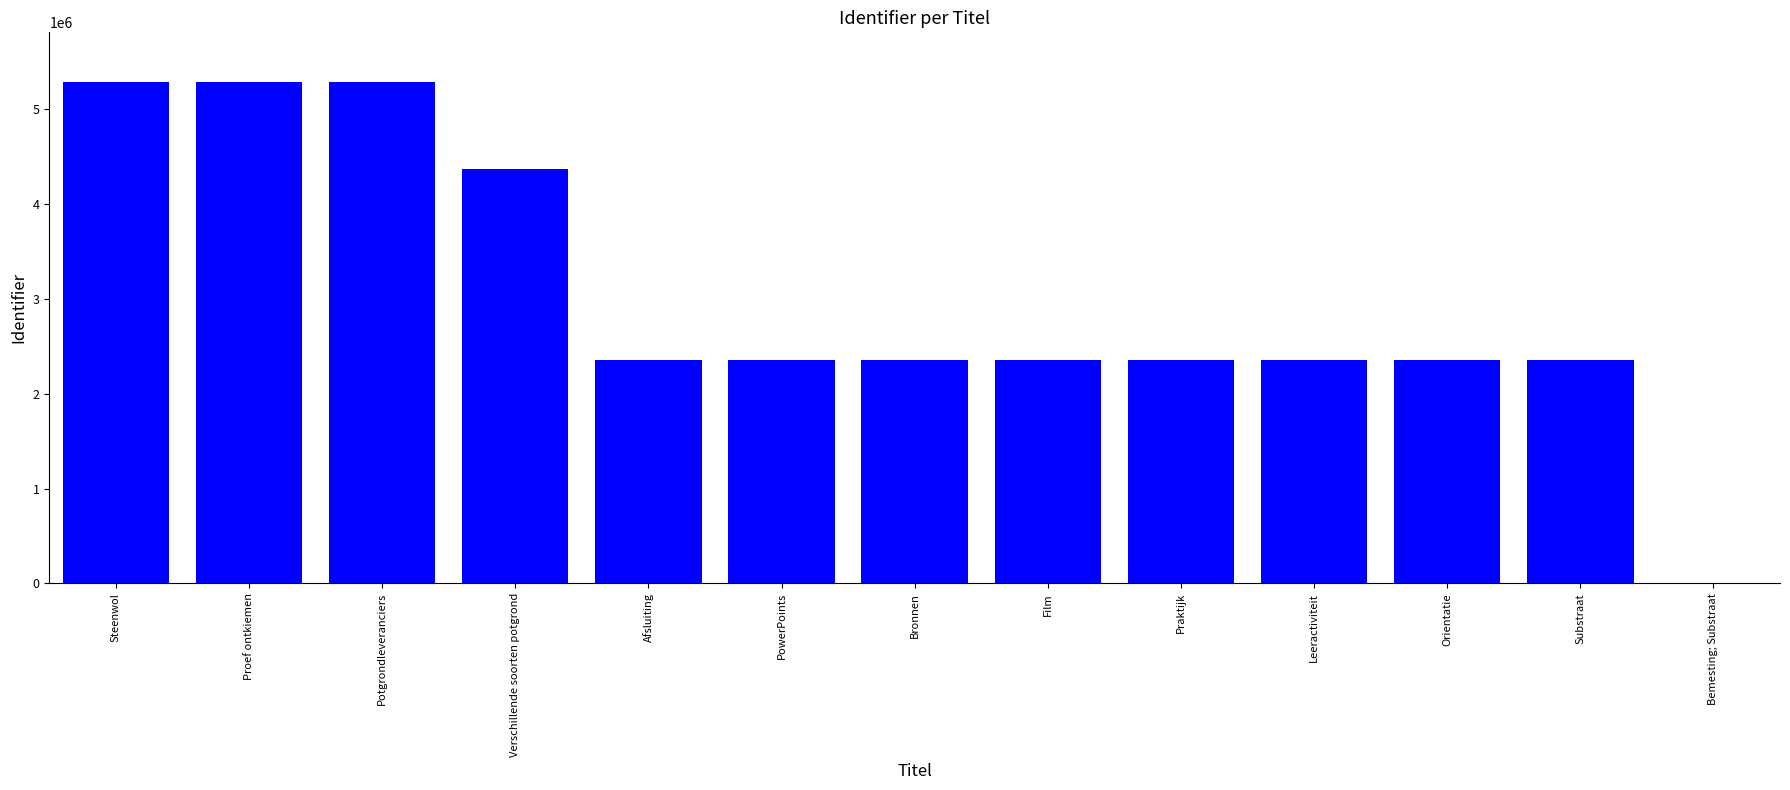

What is the difference between the values at Bronnen and Bemesting; Substraat?

2351020